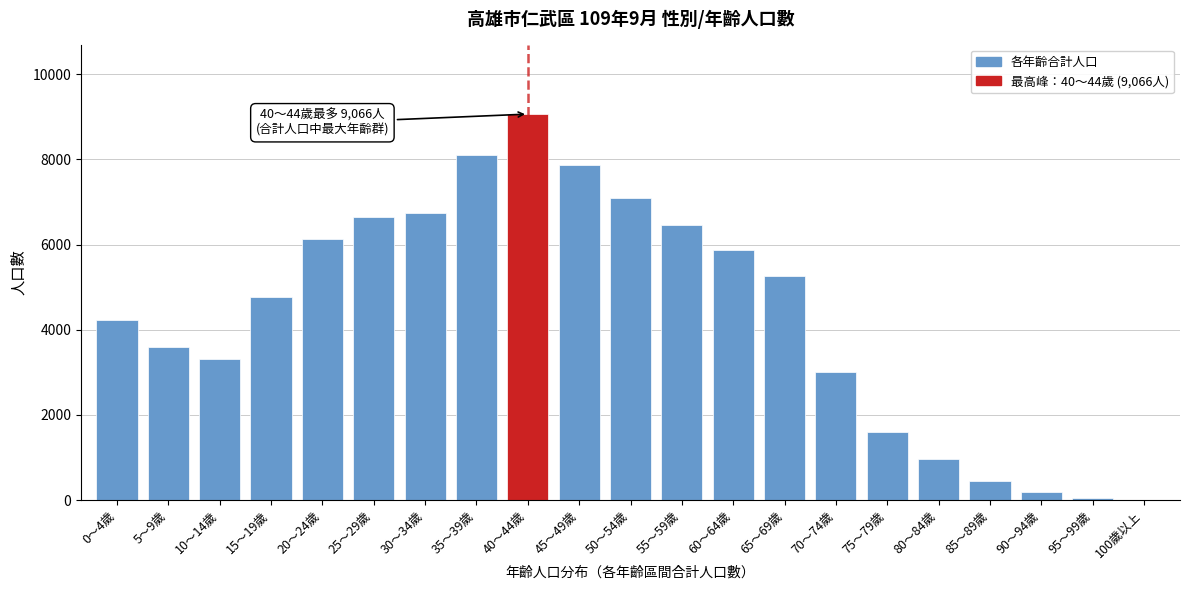

What is the sum of all values?

91403